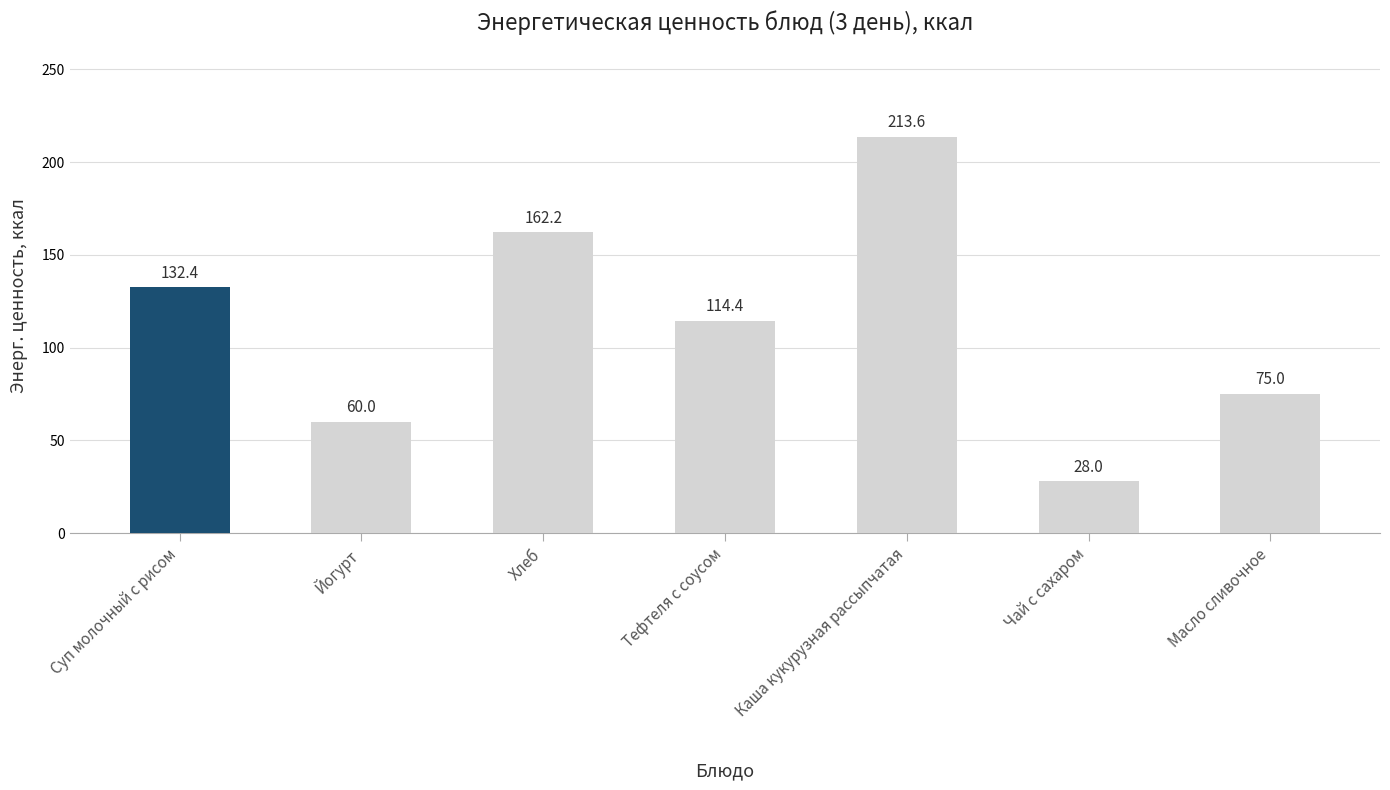

What is the sum of the values at Тефтеля с соусом and Каша кукурузная рассыпчатая?

328.0